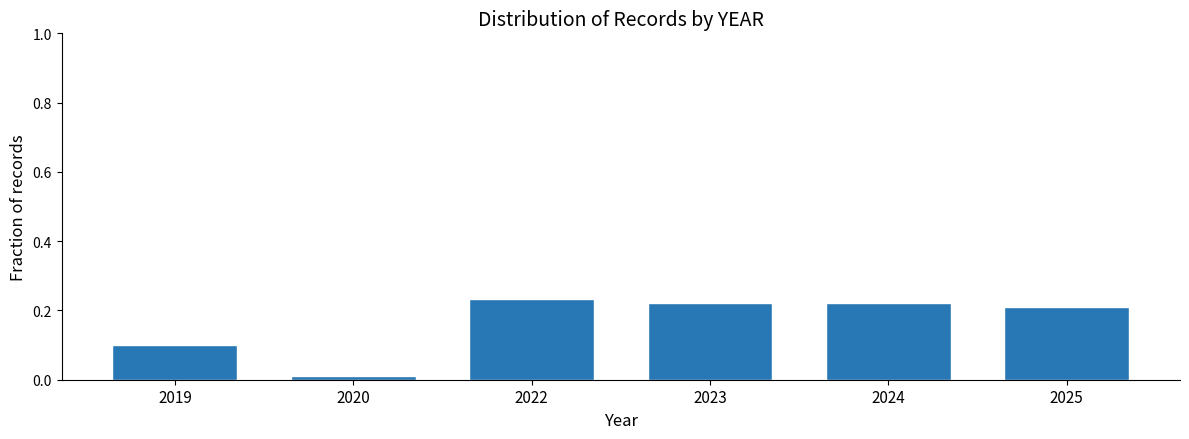

Where is the data nearest to the value 0?

2020